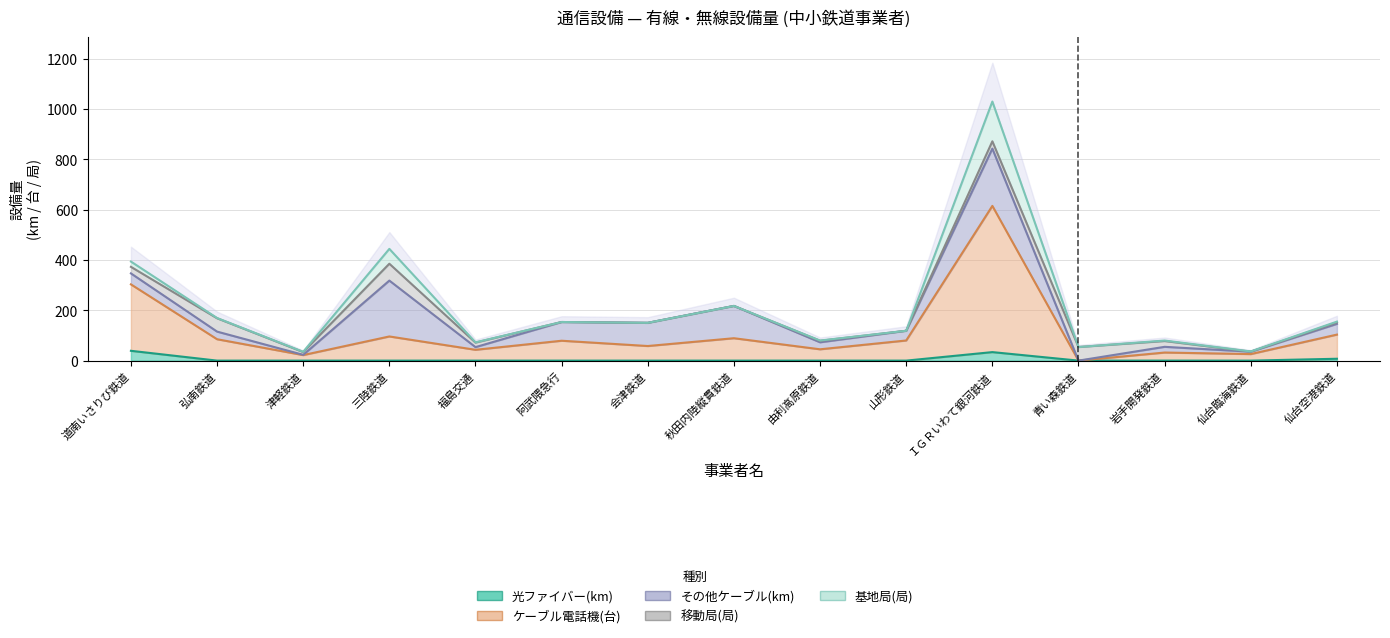

Where is 光ファイバー(km) nearest to the value 19?

仙台空港鉄道